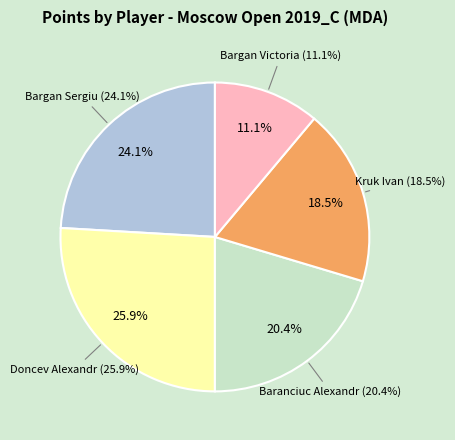

How many segments does this pie chart have?

5